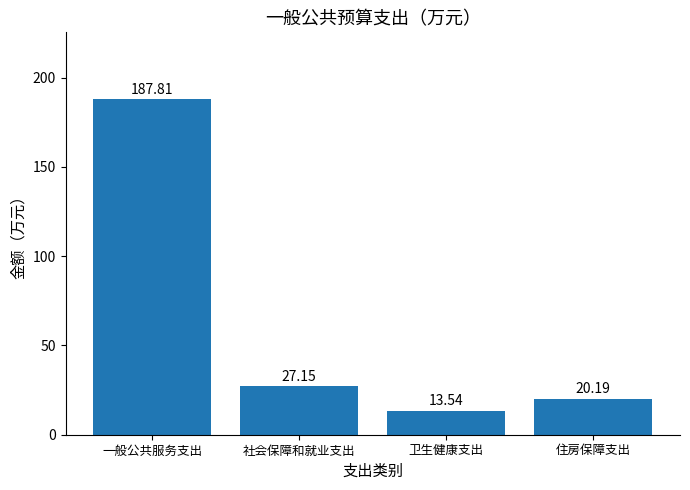

What is the difference between the values at 住房保障支出 and 社会保障和就业支出?

7.0